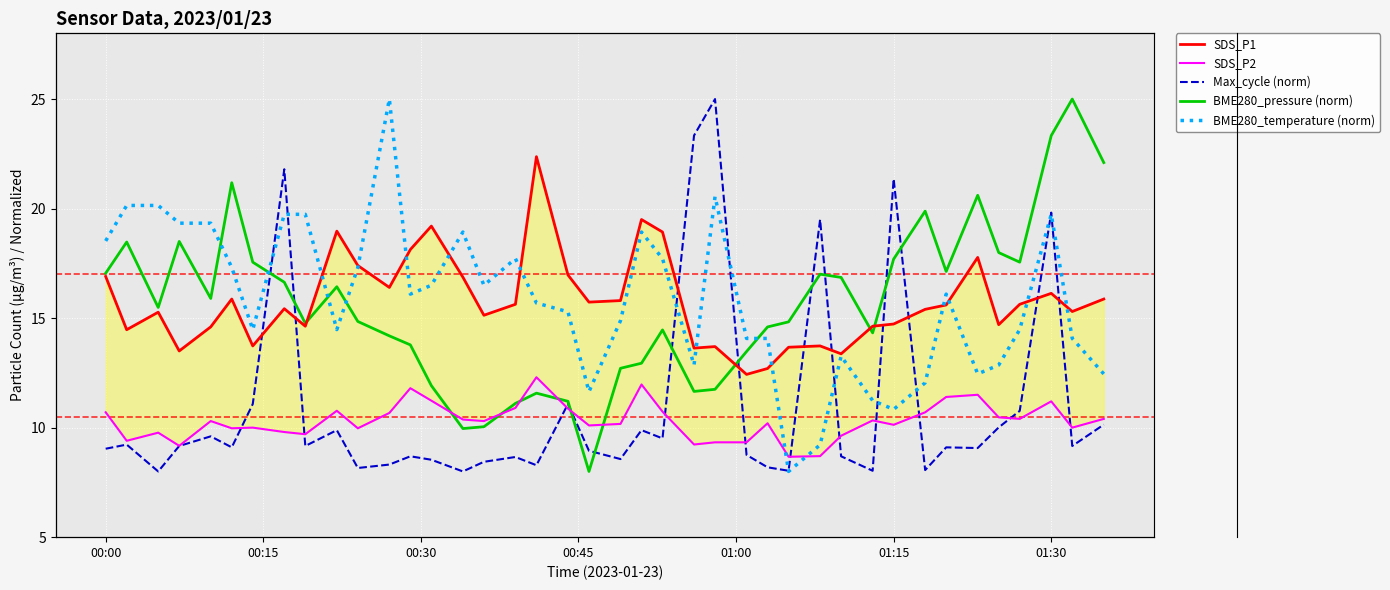

How many data points in BME280_pressure (norm) are above 15?

20